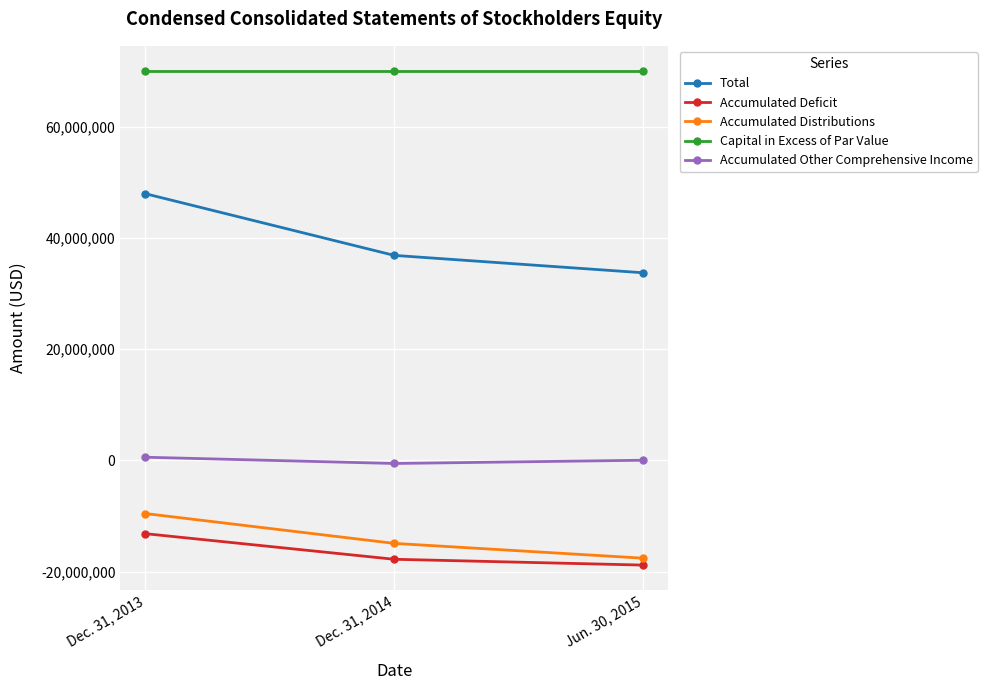

Is this an area chart (filled region under the line)?

No